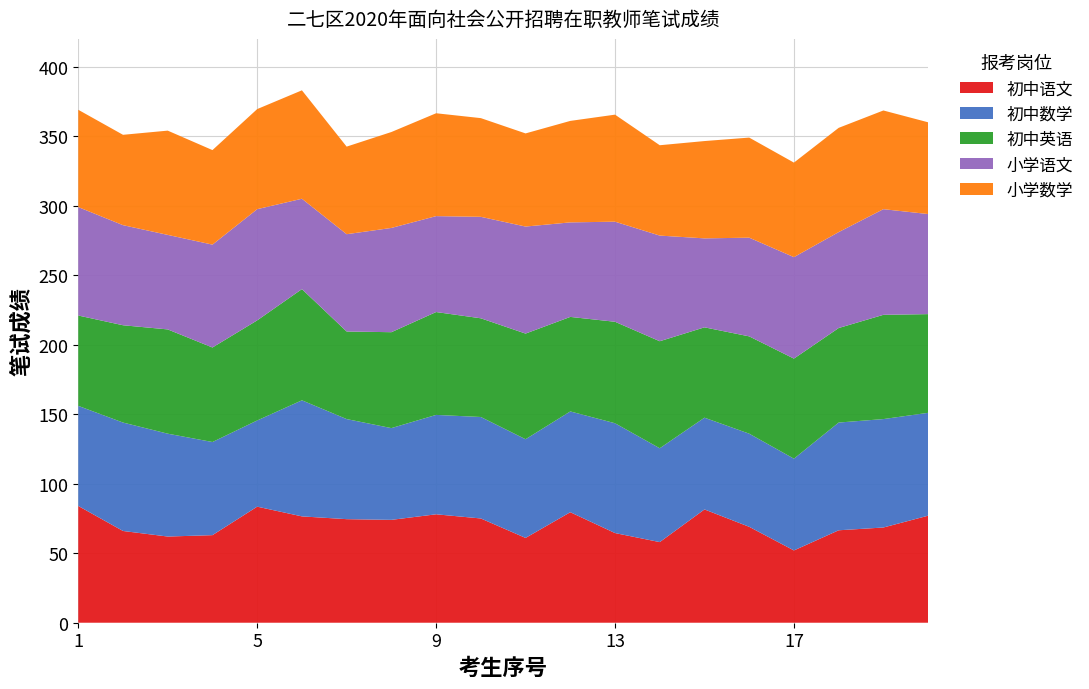

Reading right to left, extract all data points from this chart.

初中语文: 20=77.0	19=68.5	18=66.5	17=52.0	16=69.0	15=81.5	14=58.0	13=64.5	12=79.5	11=61.0	10=75.0	9=78.0	8=74.0	7=74.5	6=76.5	5=83.5	4=63.0	3=62.0	2=66.0	1=84.0
初中数学: 20=74.0	19=78.0	18=77.5	17=66.0	16=67.0	15=66.0	14=67.5	13=79.0	12=72.5	11=71.0	10=73.0	9=71.5	8=66.0	7=72.0	6=83.5	5=62.0	4=67.0	3=74.0	2=78.0	1=72.0
初中英语: 20=71.0	19=75.0	18=68.0	17=72.0	16=70.0	15=65.0	14=77.0	13=73.0	12=68.0	11=76.0	10=71.0	9=74.0	8=69.0	7=63.0	6=80.0	5=72.0	4=68.0	3=75.0	2=70.0	1=65.0
小学语文: 20=72.0	19=76.0	18=69.0	17=73.0	16=71.0	15=64.0	14=76.0	13=72.0	12=68.0	11=77.0	10=73.0	9=69.0	8=75.0	7=70.0	6=65.0	5=80.0	4=74.0	3=68.0	2=72.0	1=78.0
小学数学: 20=66.0	19=71.0	18=75.0	17=68.0	16=72.0	15=70.0	14=65.0	13=77.0	12=73.0	11=67.0	10=71.0	9=74.0	8=69.0	7=63.0	6=78.0	5=72.0	4=68.0	3=75.0	2=65.0	1=70.0